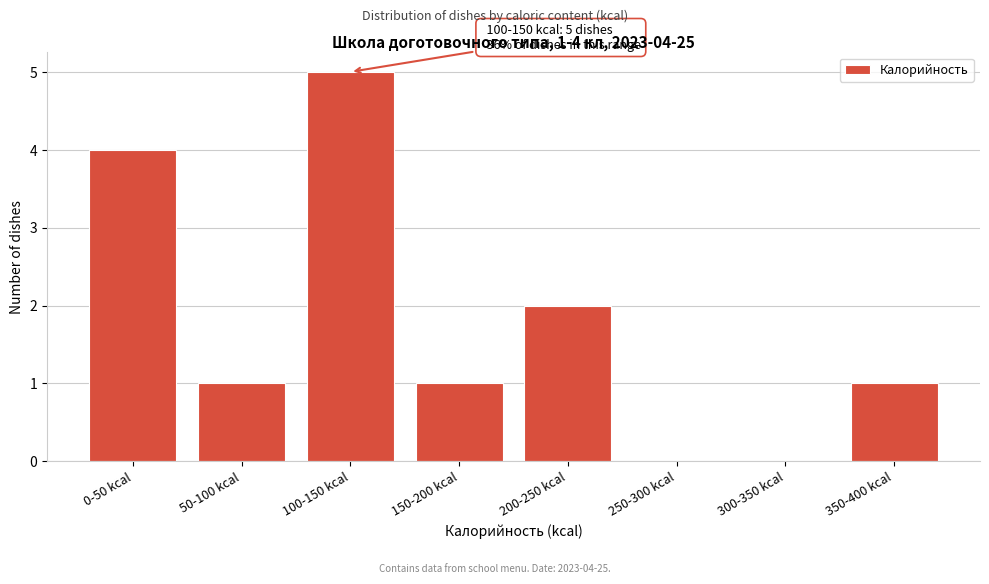

Reading right to left, list all the values displayed in this chart.

350-400 kcal=1	300-350 kcal=0	250-300 kcal=0	200-250 kcal=2	150-200 kcal=1	100-150 kcal=5	50-100 kcal=1	0-50 kcal=4